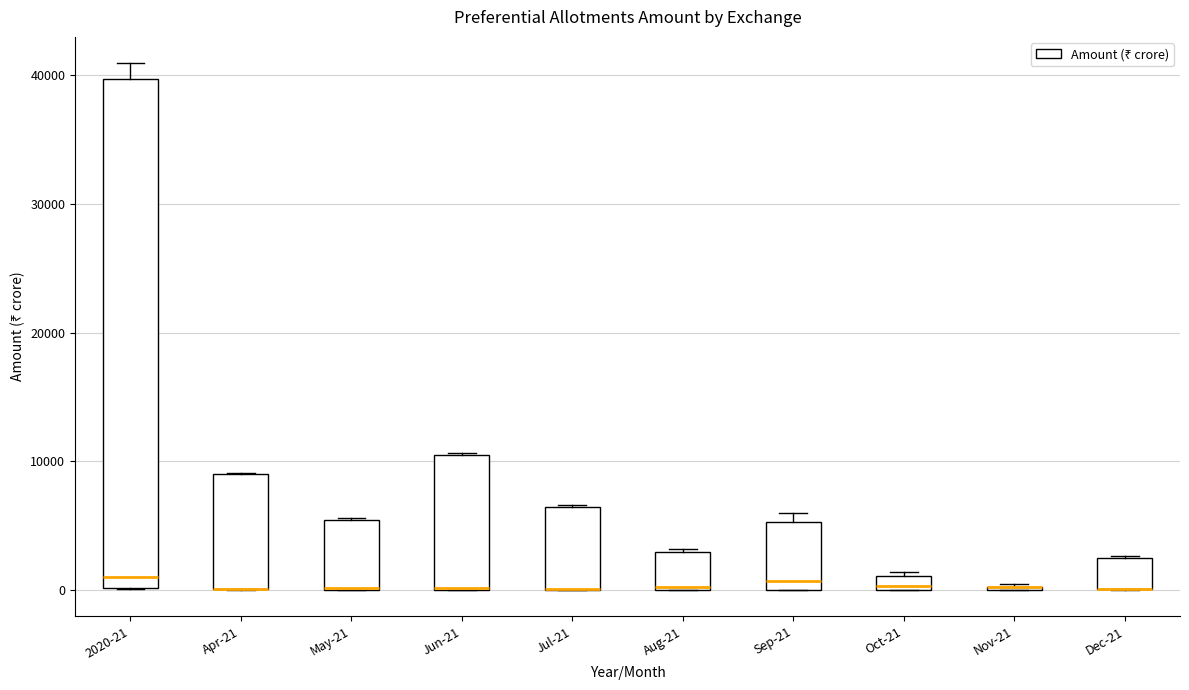

Where does the median line of the box for 2020-21 sit on the y-axis? The values are not printed on the chart, so give them approximately, as read against the axis.

1000